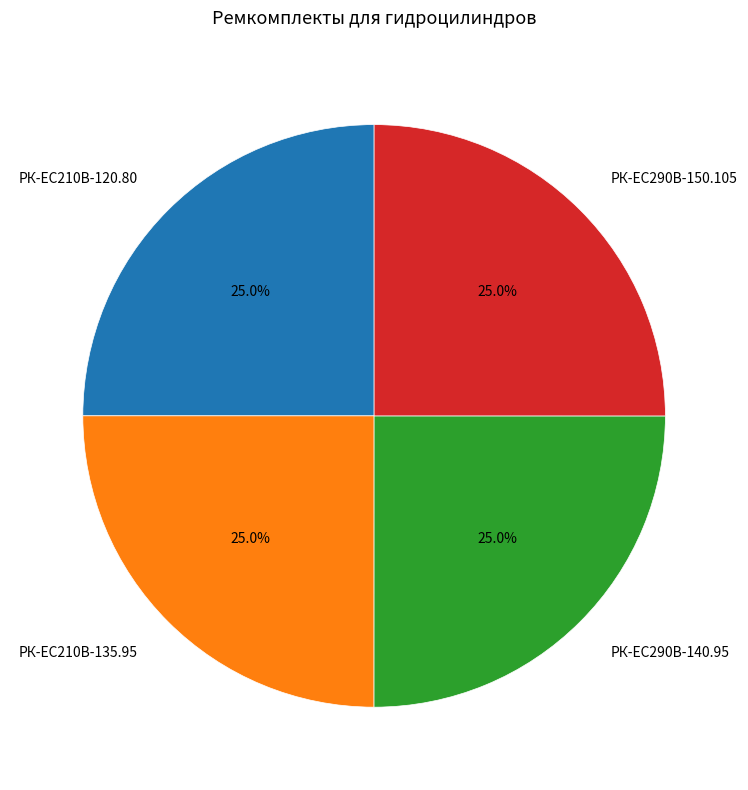

What is the total percentage of РК-EC210В-135.95 and РК-ЕС290В-150.105?

50.0%